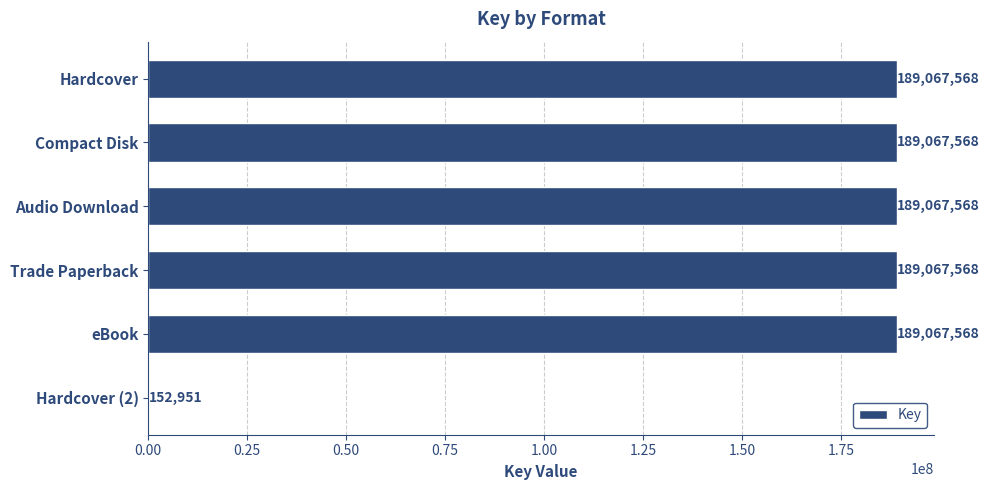

Are the bars grouped side by side (vs. stacked)?

No